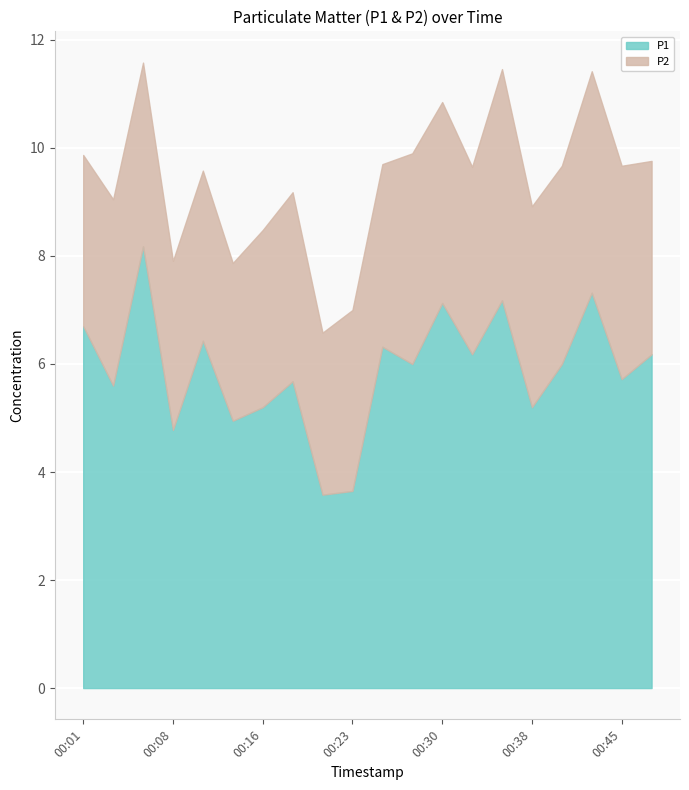

The P2 series shows 1.8 at 00:18. True or false?

False